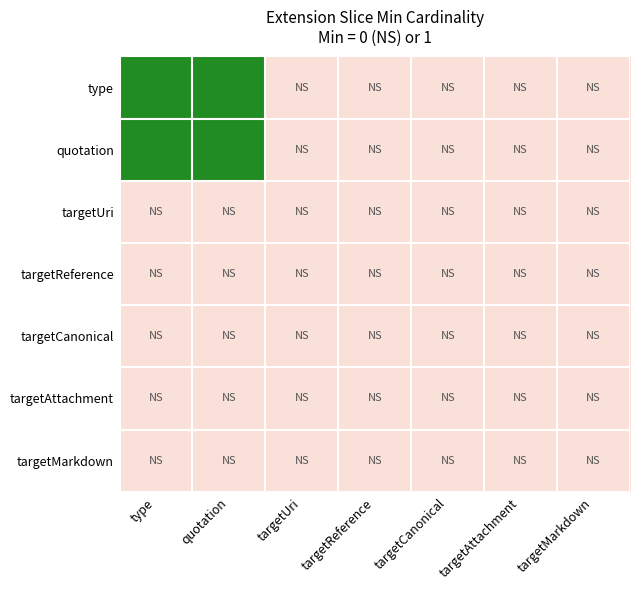

List the series in order of their peak value, highest first.

type, quotation, targetUri, targetReference, targetCanonical, targetAttachment, targetMarkdown